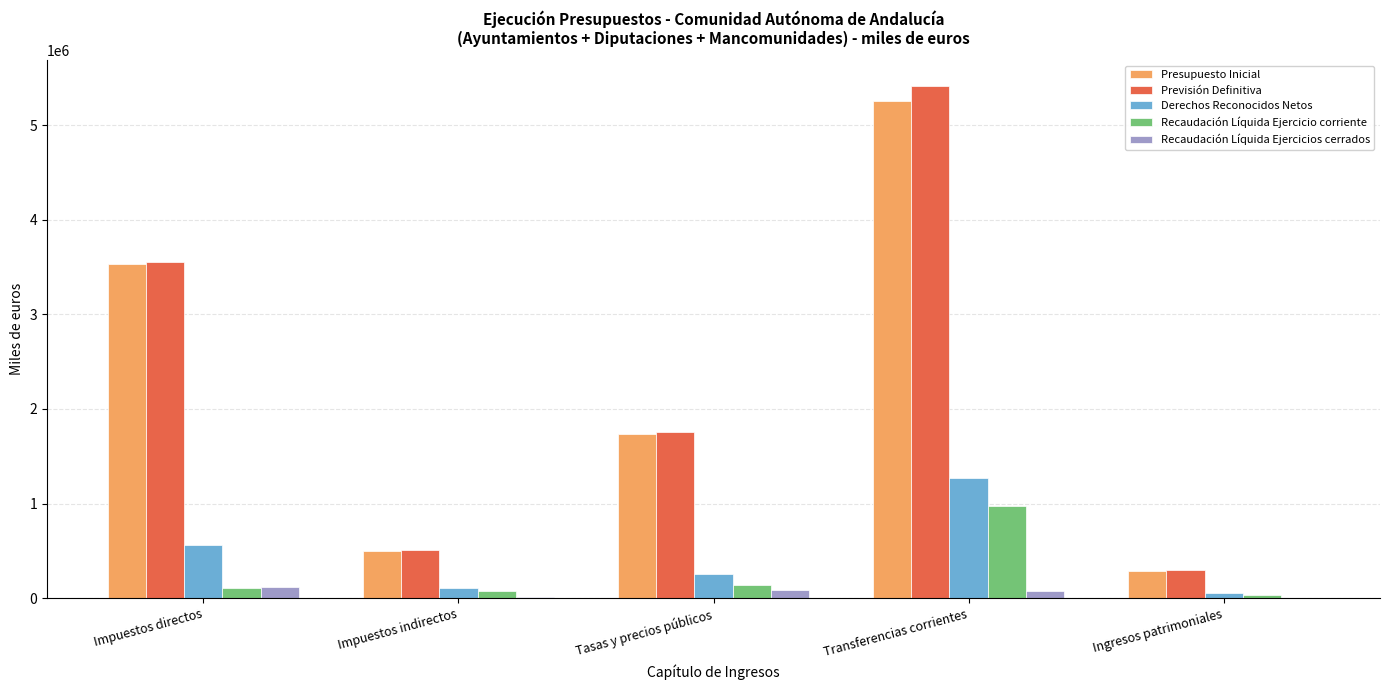

Where is Derechos Reconocidos Netos nearest to the value 663148?

Impuestos directos